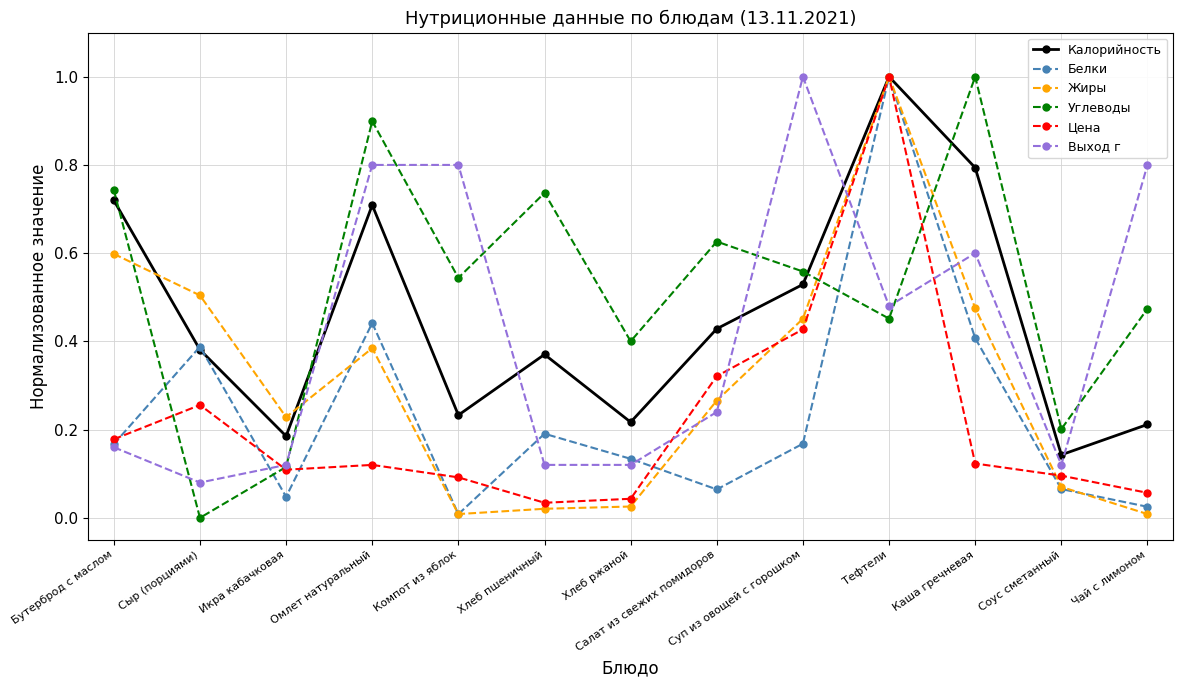

Is it true that Цена equals 0.3 at Бутерброд с маслом?

False